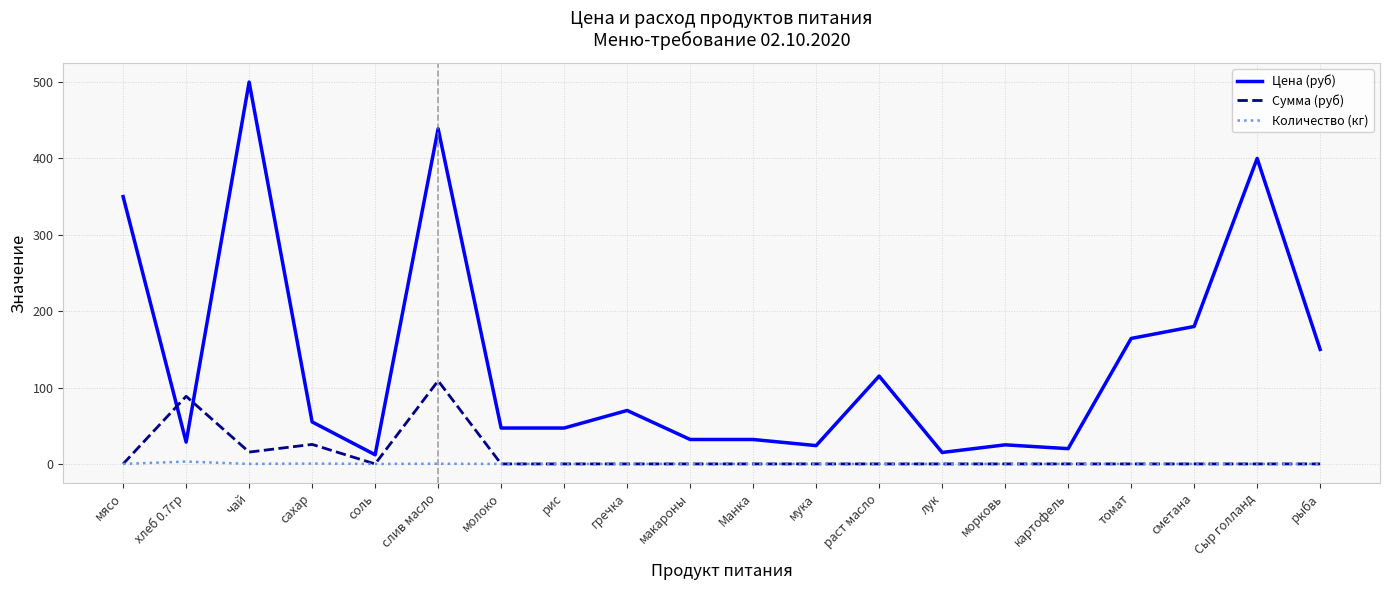

At which label is Цена (руб) closest to 256?

сметана